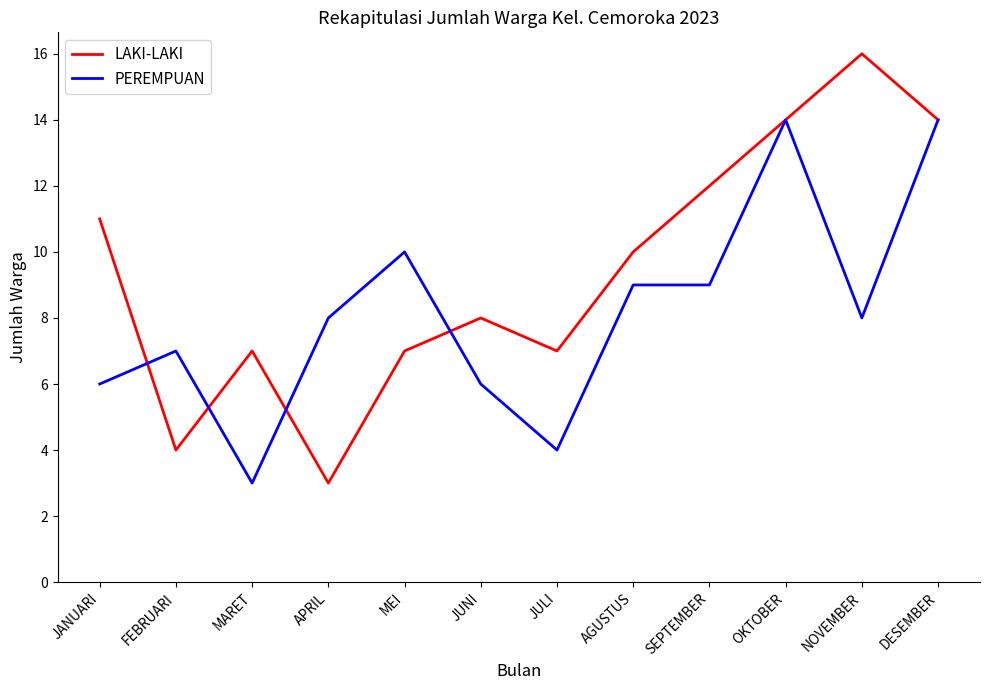

At which category does LAKI-LAKI reach its first local peak?

MARET